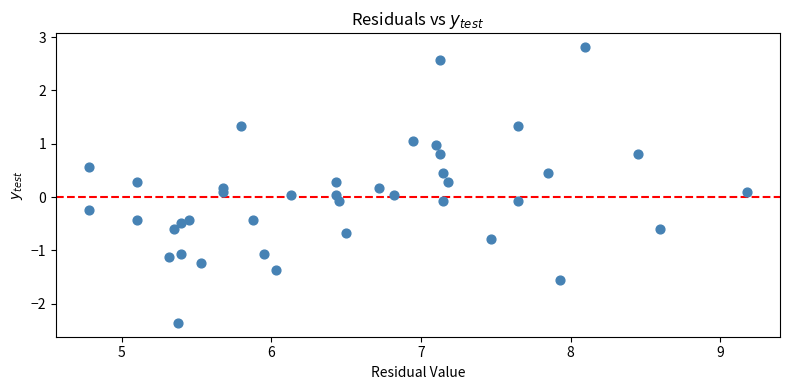

Count the number of points in this scatter plot.

40